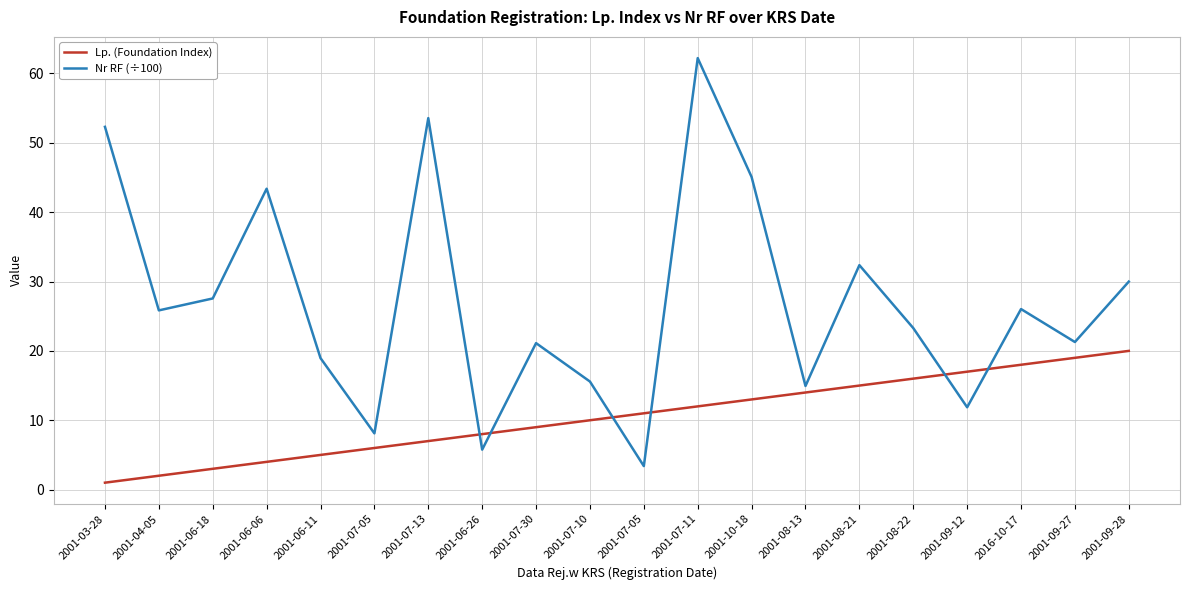

Does the chart have visible grid lines?

Yes